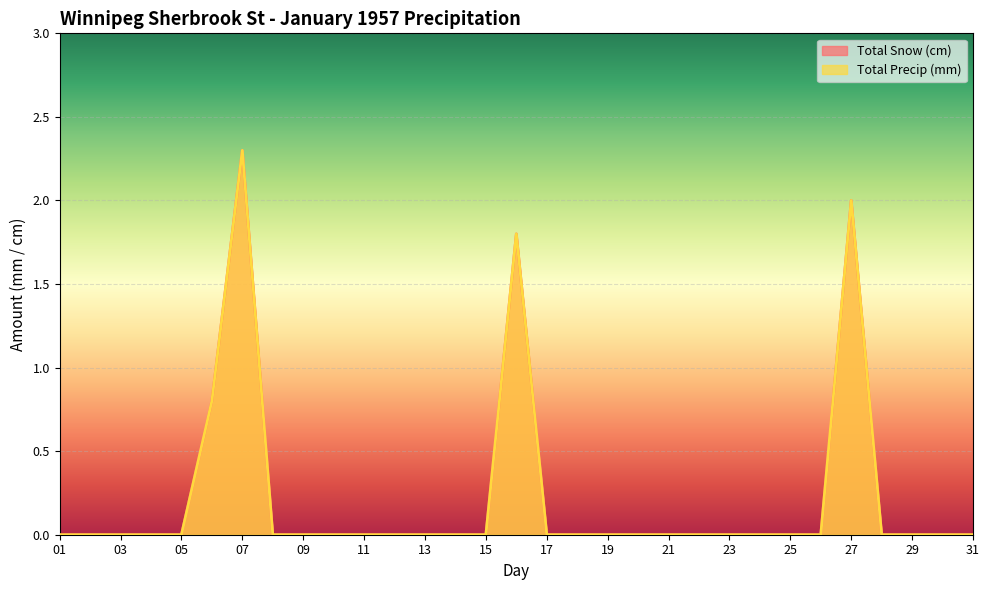

Which category has the lowest value in the Total Precip (mm) series?

01